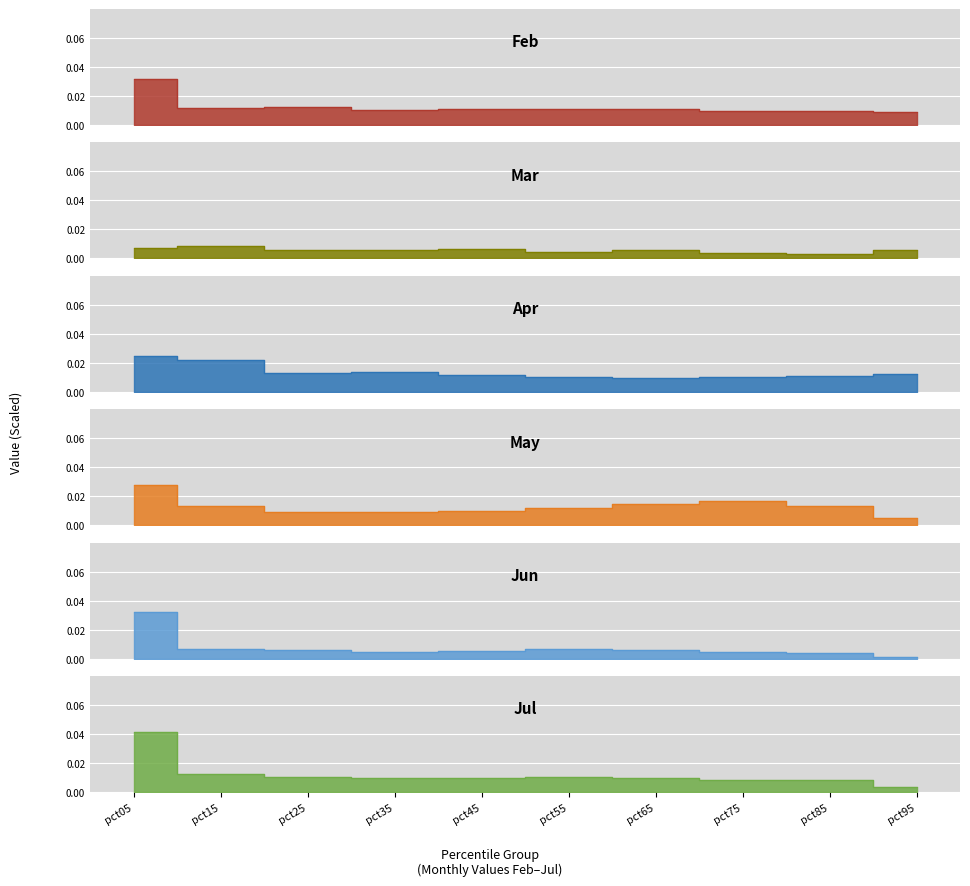

At how many categories does at least one series exceed 0?

10